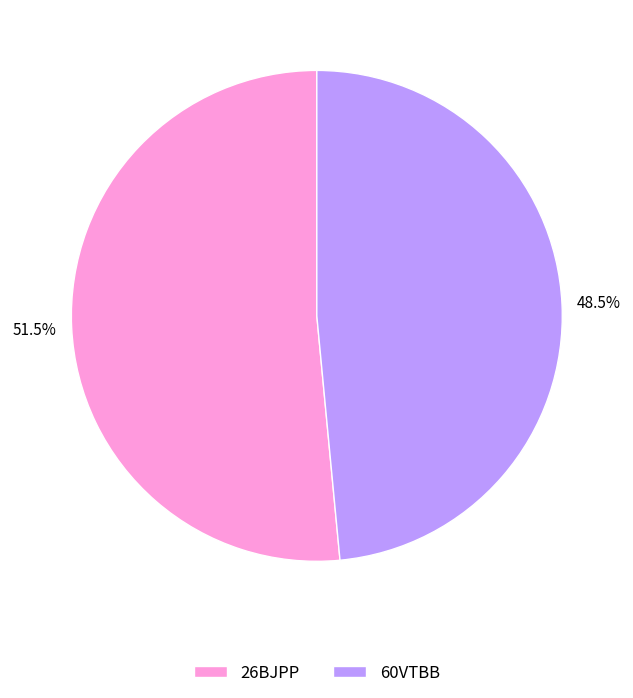

Do 26BJPP and 60VTBB together represent more than half of the pie?

Yes